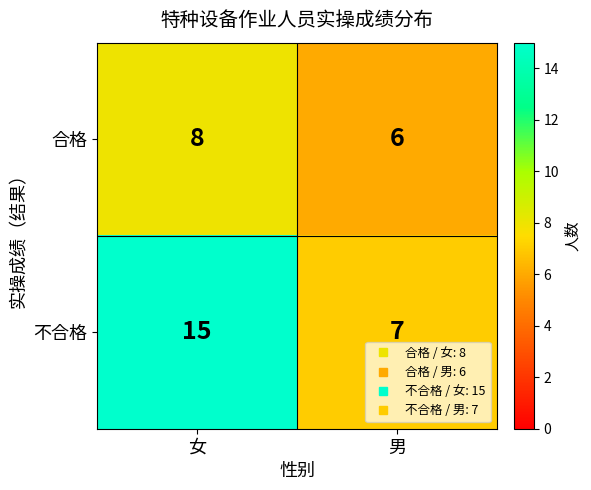

Is it true that 合格 equals 9 at 男?

False